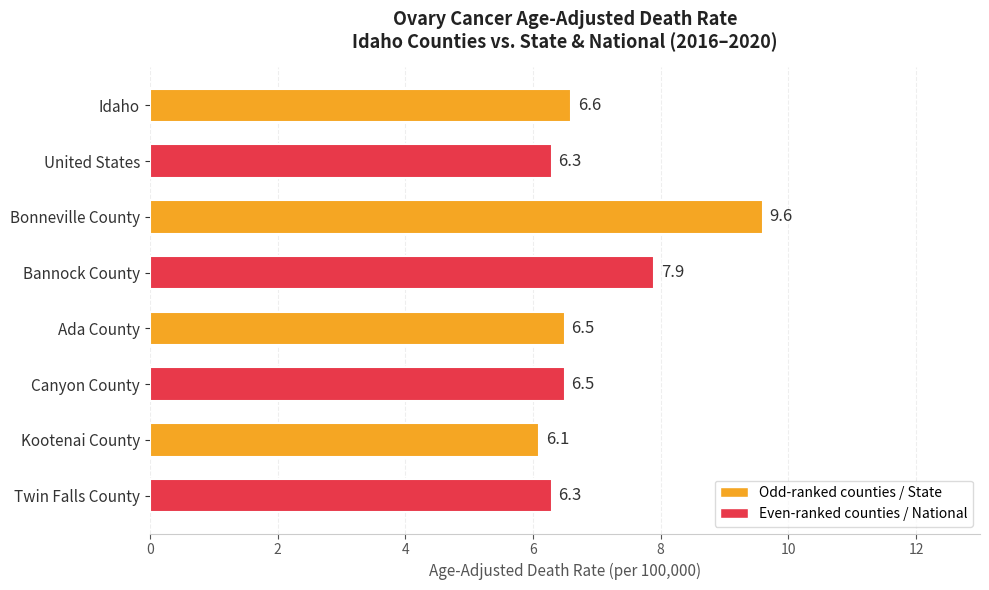

What is the difference between the maximum and second lowest values?

3.3